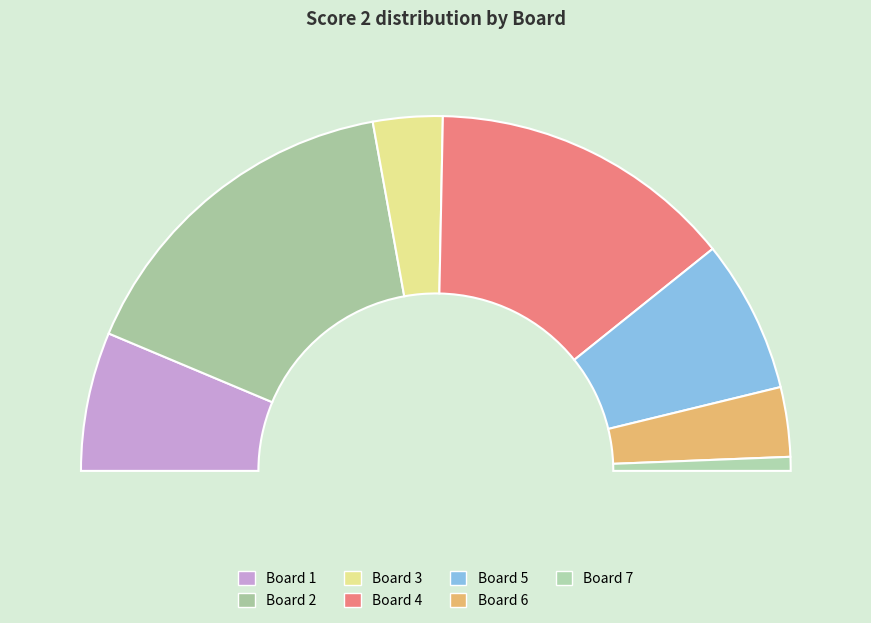

How many slices are in this pie chart?

7